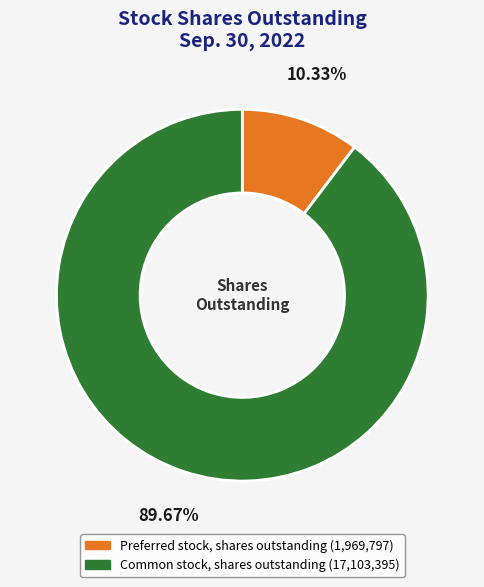

What percentage is the Common stock, shares outstanding slice, to the nearest percent?

90%